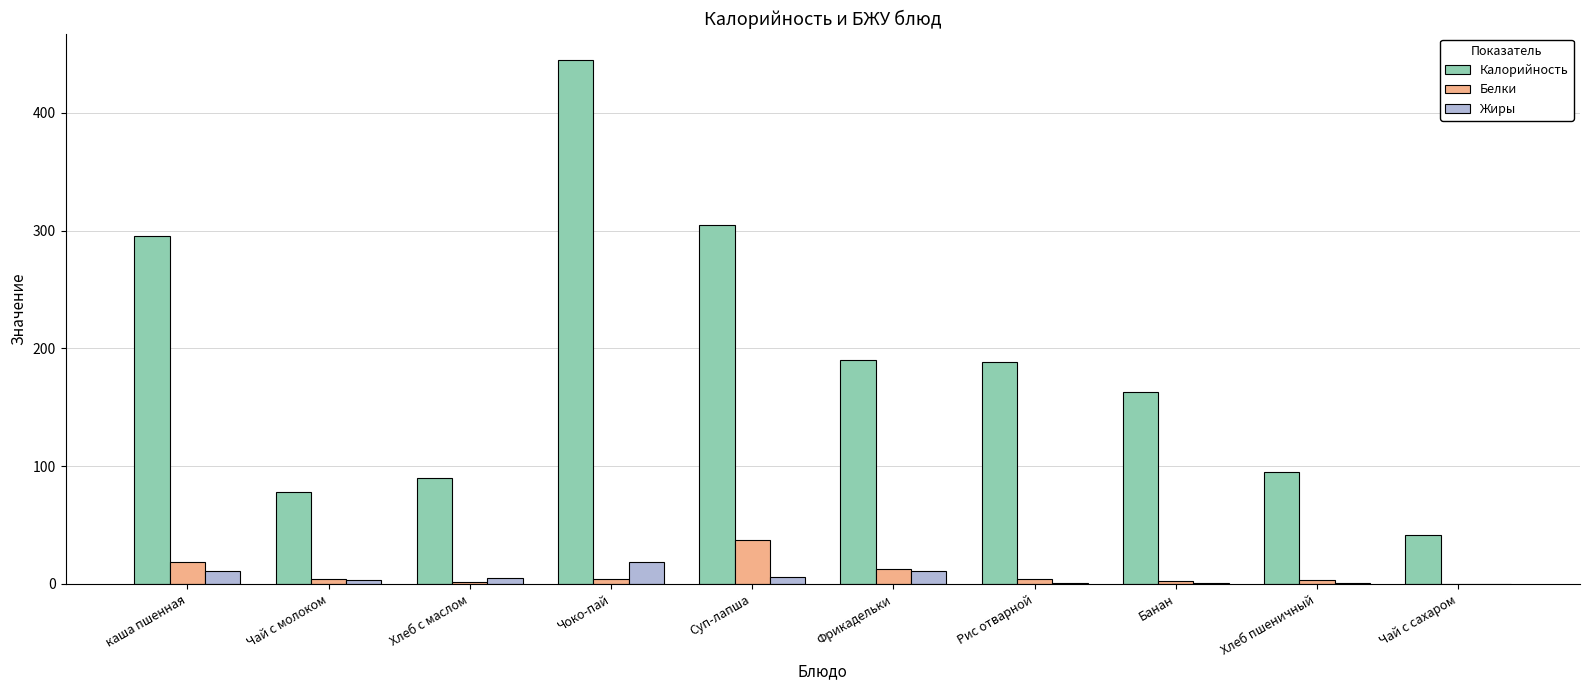

At which category is the sum across all series the highest?

Чоко-пай